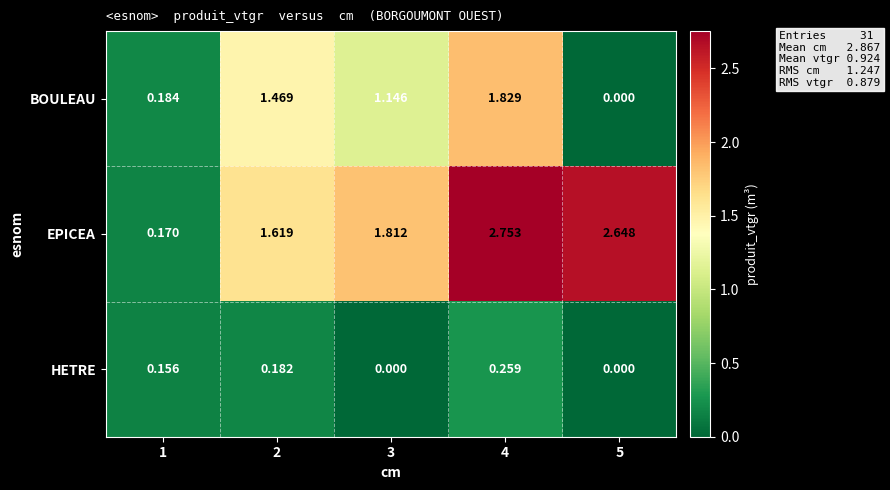

Which series changed the most between 1 and 3?

EPICEA